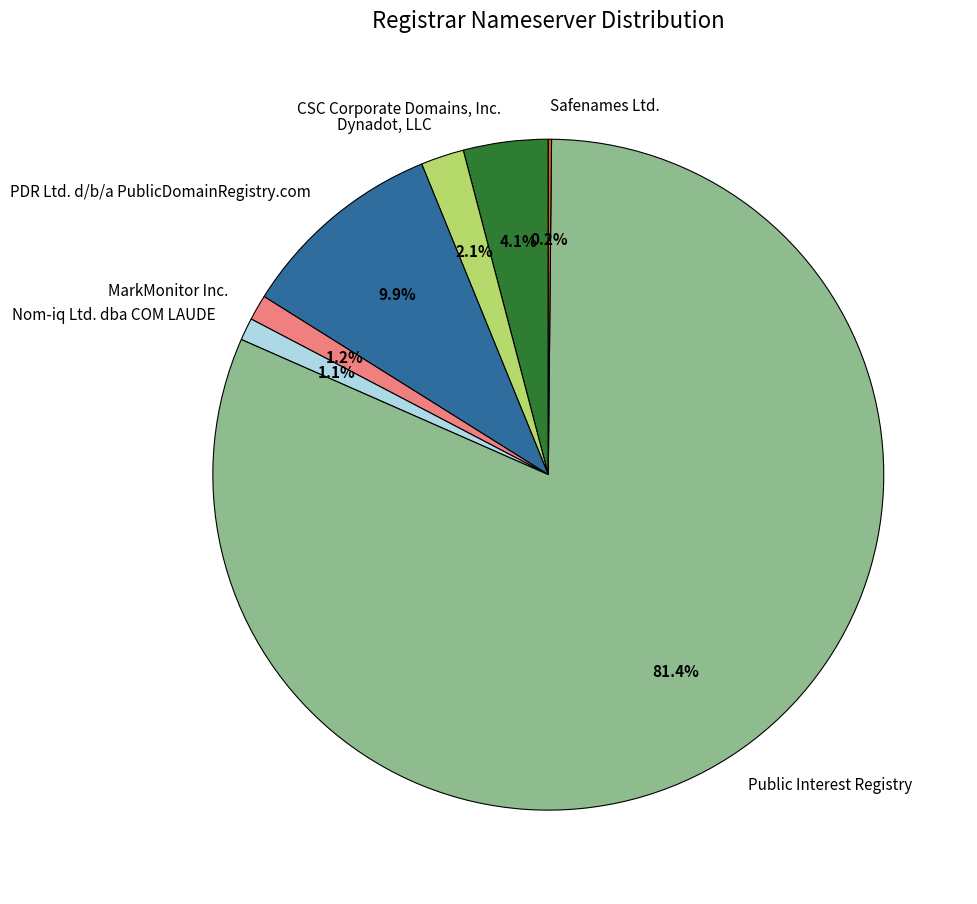

Is there any slice that represents more than half of the pie?

Yes